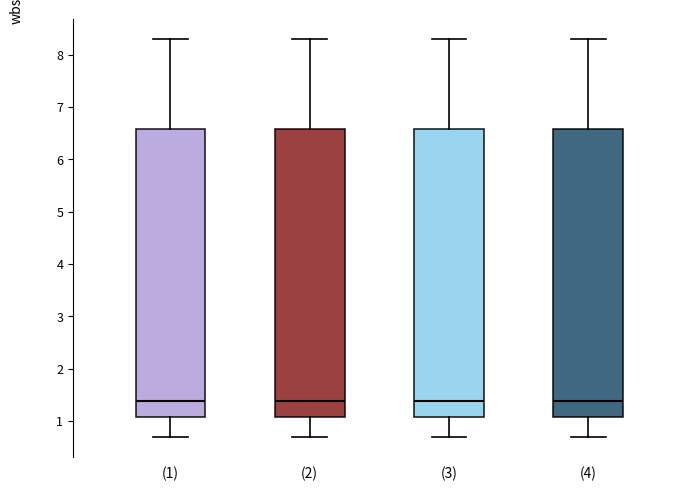

Where does the median line of the box for (2) sit on the y-axis? The values are not printed on the chart, so give them approximately, as read against the axis.

1.4